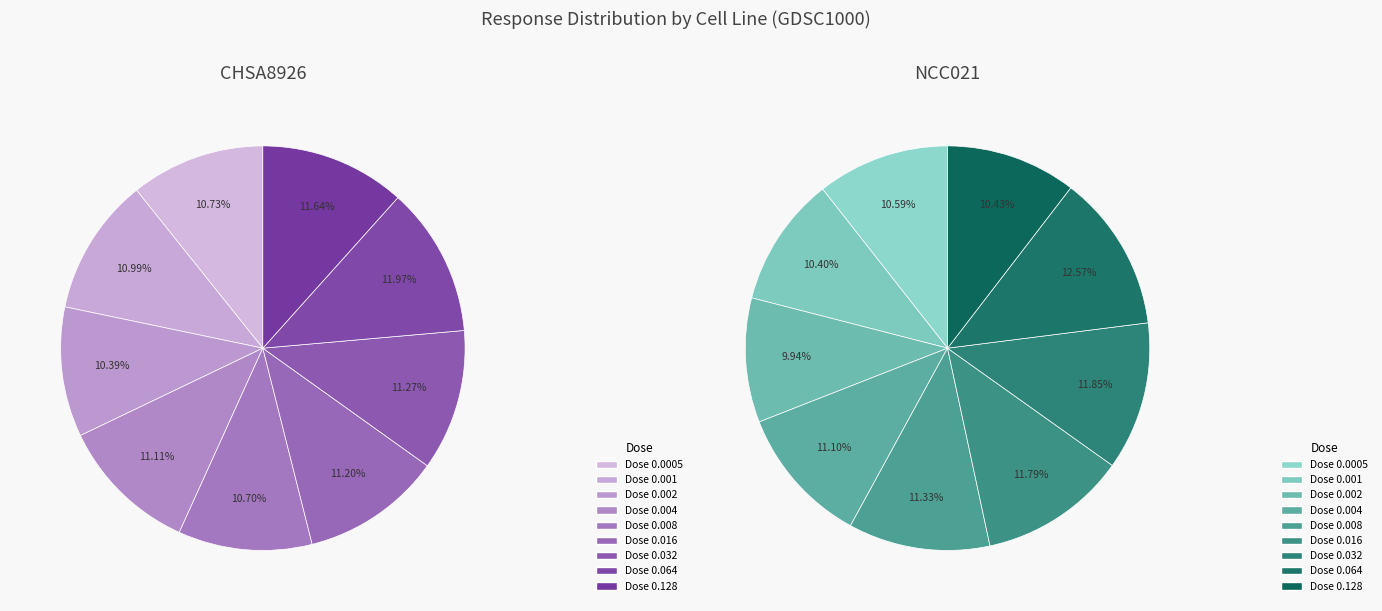

Which has a higher value, 0.002 or 0.0005?

0.0005